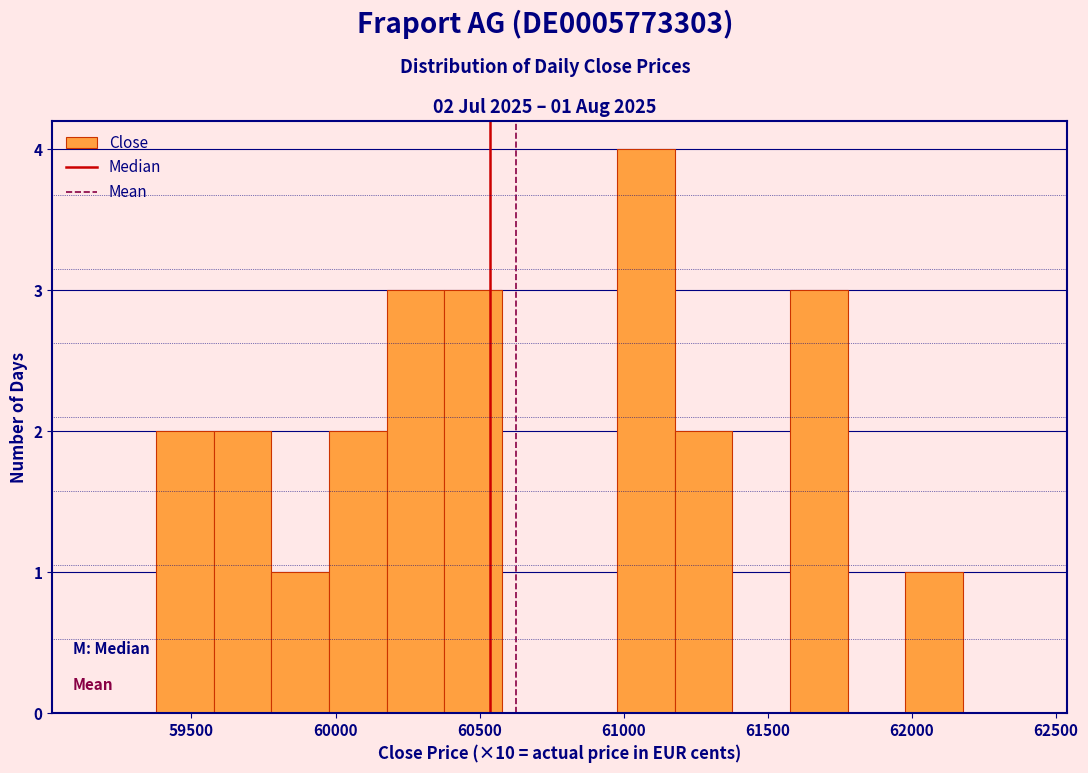

Over which range of the x-axis is the bar tallest?

61000 to 61200